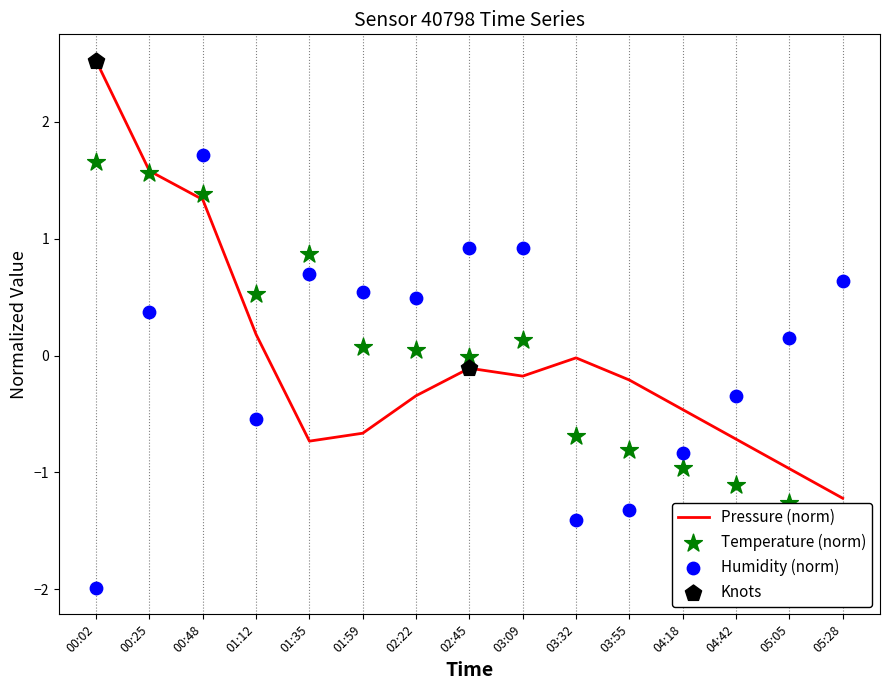

Which series has the largest total across all categories?

humidity